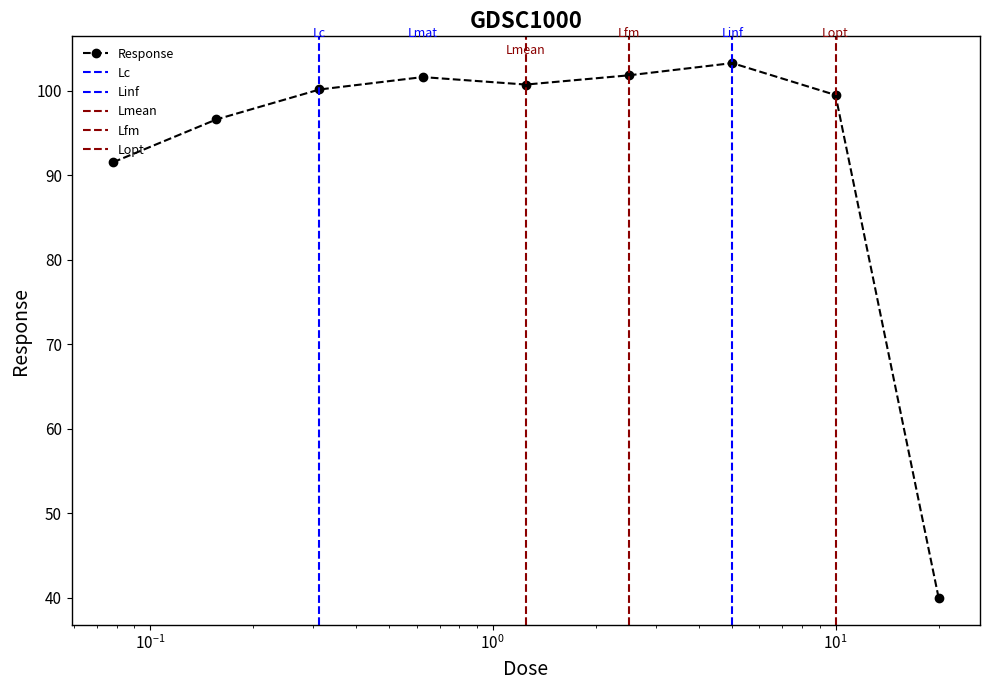

What is the highest value of the Response series?

103.3